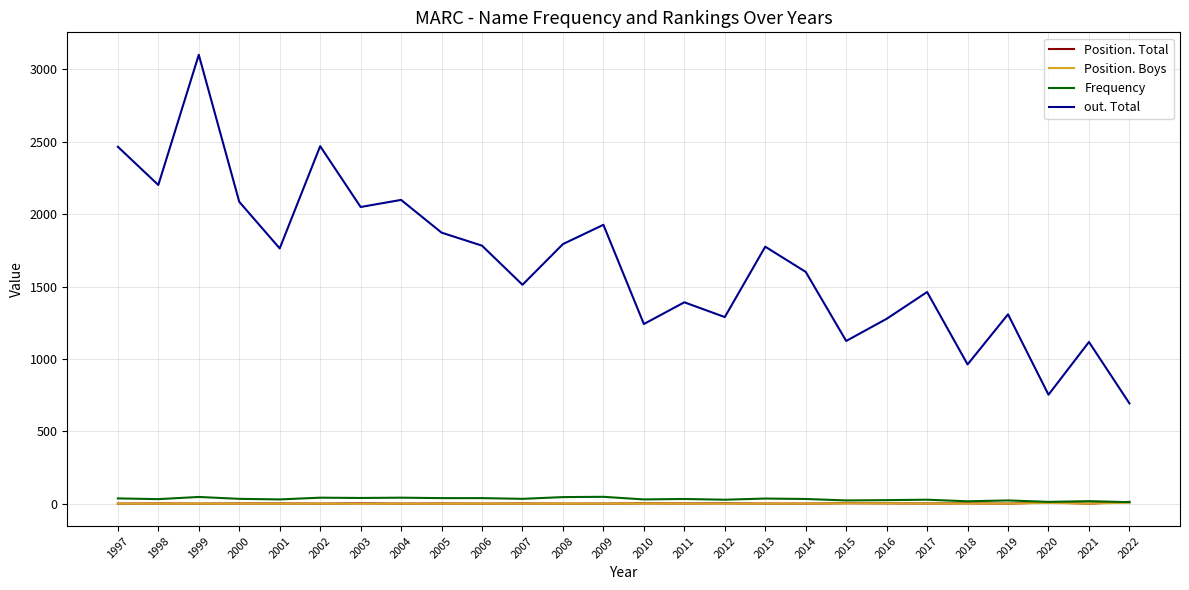

True or false: out. Total and Frequency cross at least once.

False